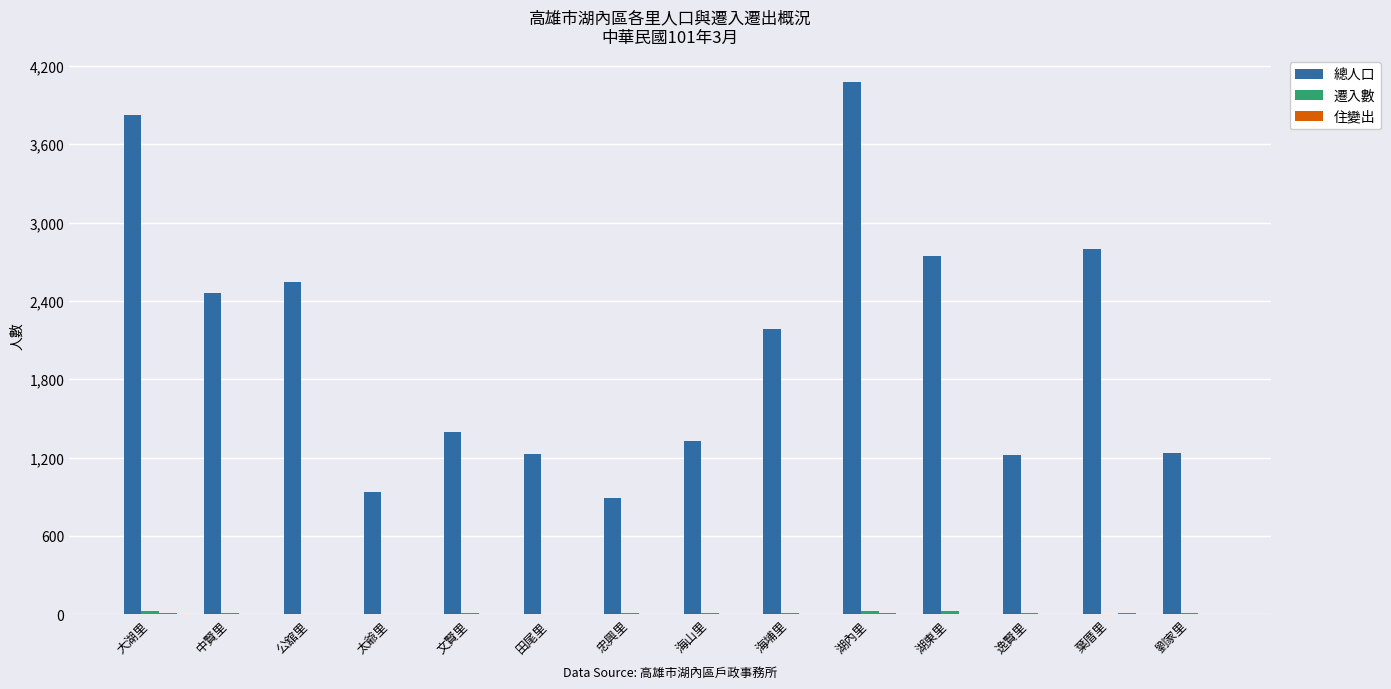

Between 公舘里 and 逸賢里, which series saw the biggest shift?

總人口